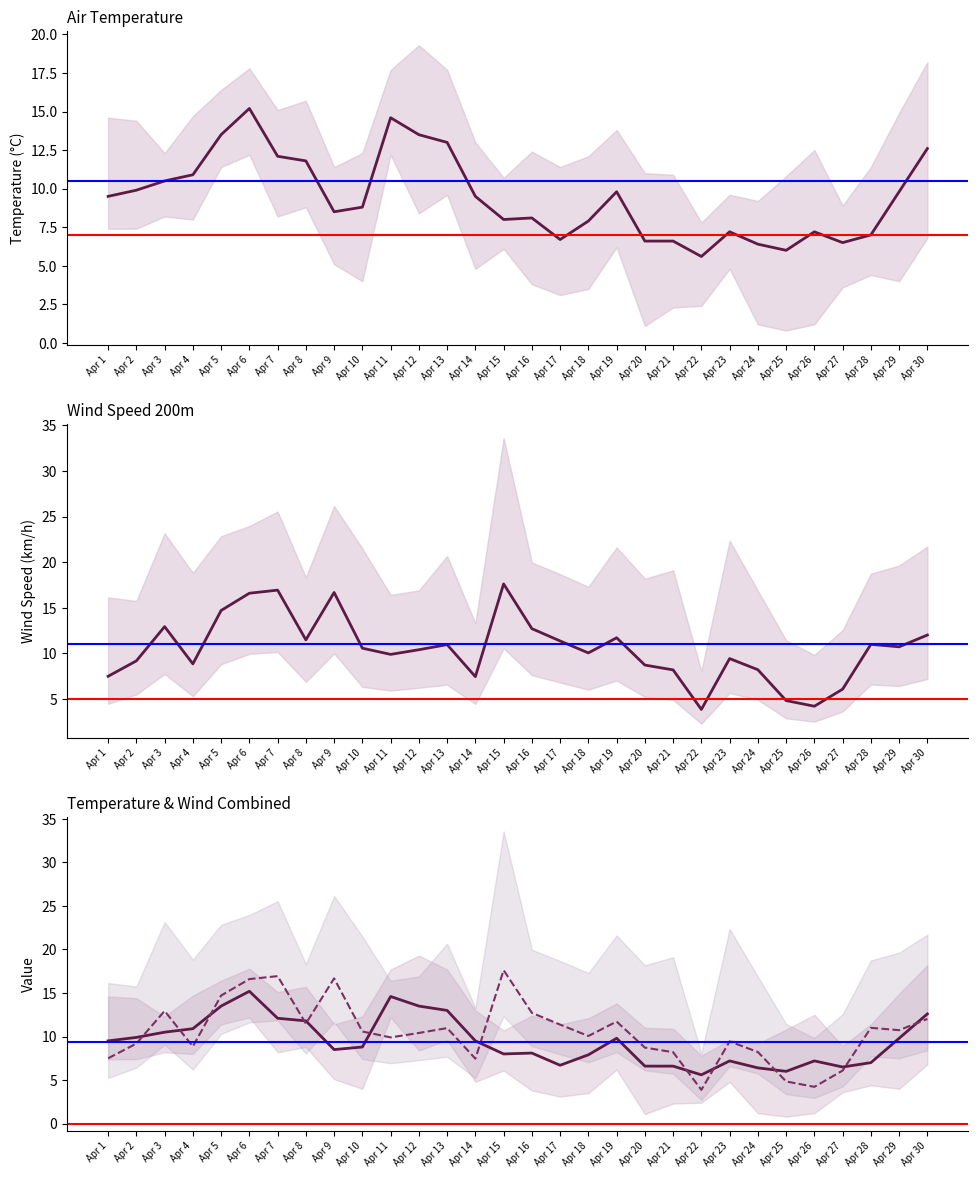

The Wind Speed AVG series shows 6.5 at Apr 19. True or false?

False